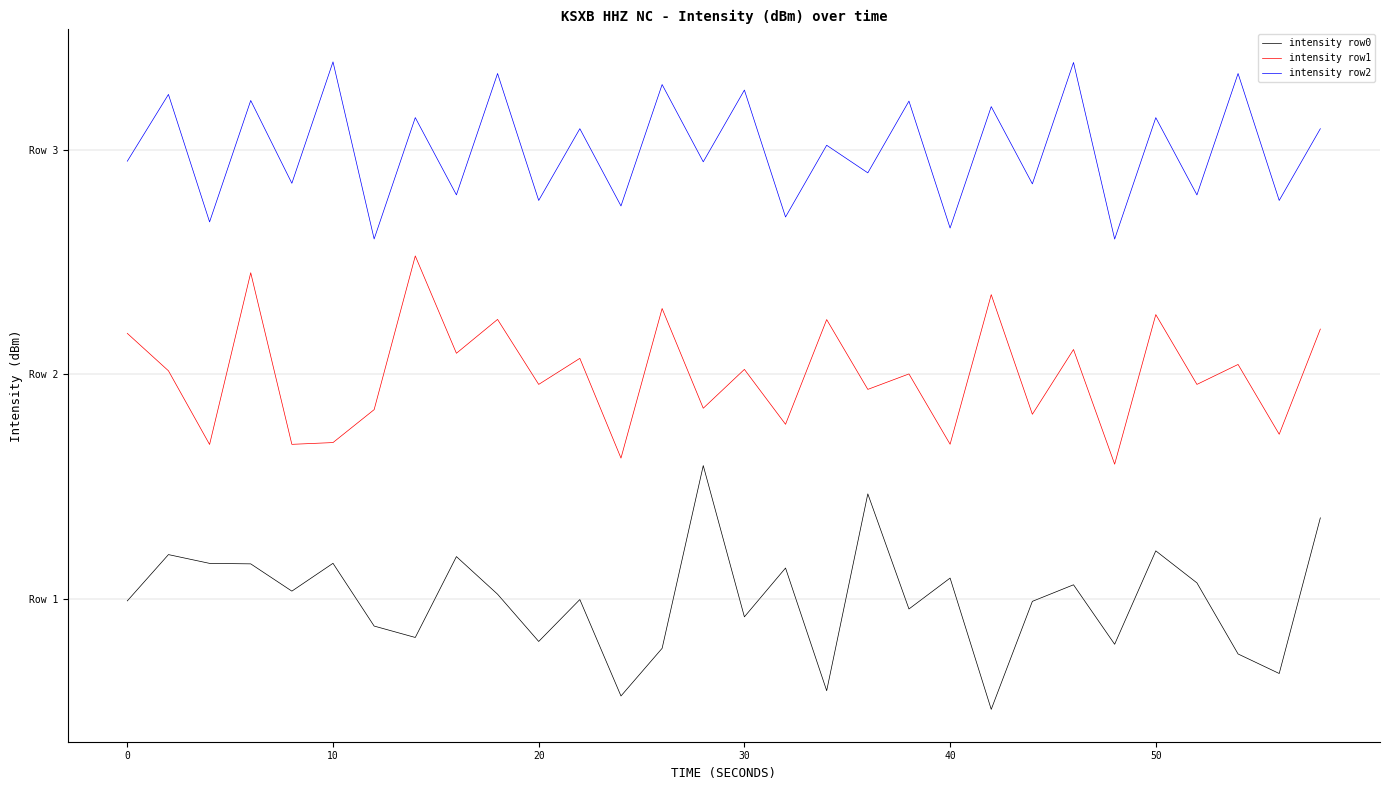

At which label does intensity row0 first exceed 0?

10